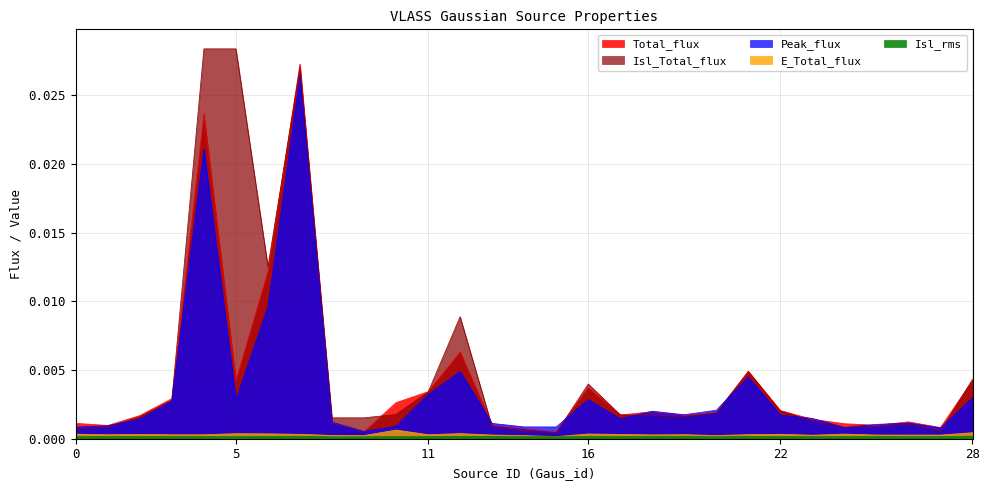

Between 4 and 12, which series saw the biggest shift?

Isl_Total_flux